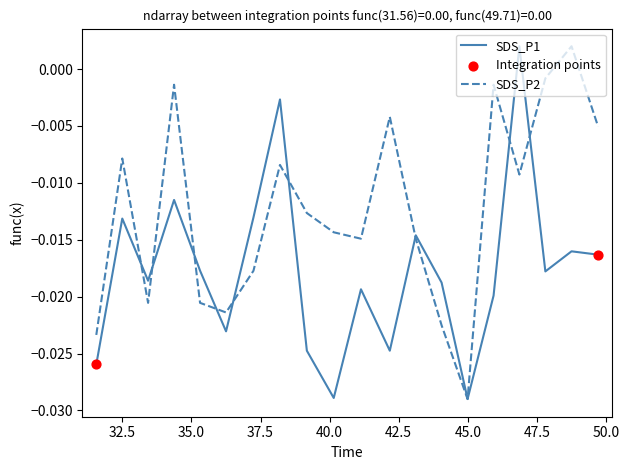

Rank the series by their average value, from lowest to highest.

SDS_P1, SDS_P2